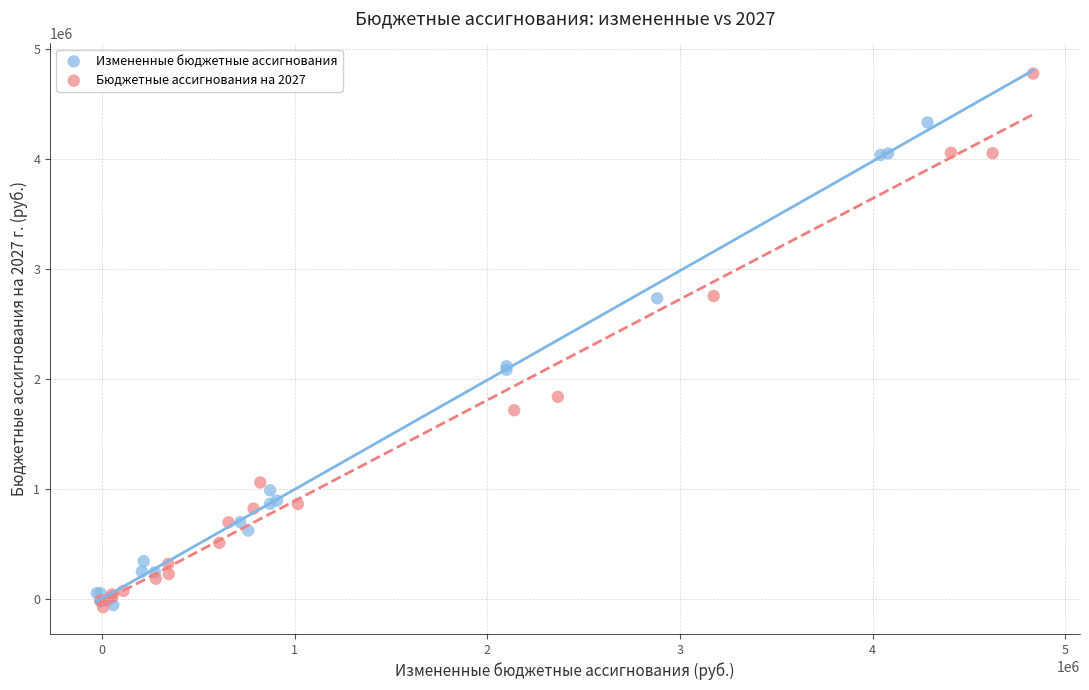

Which series has the largest Y range (max minus min)?

Бюджетные ассигнования на 2027